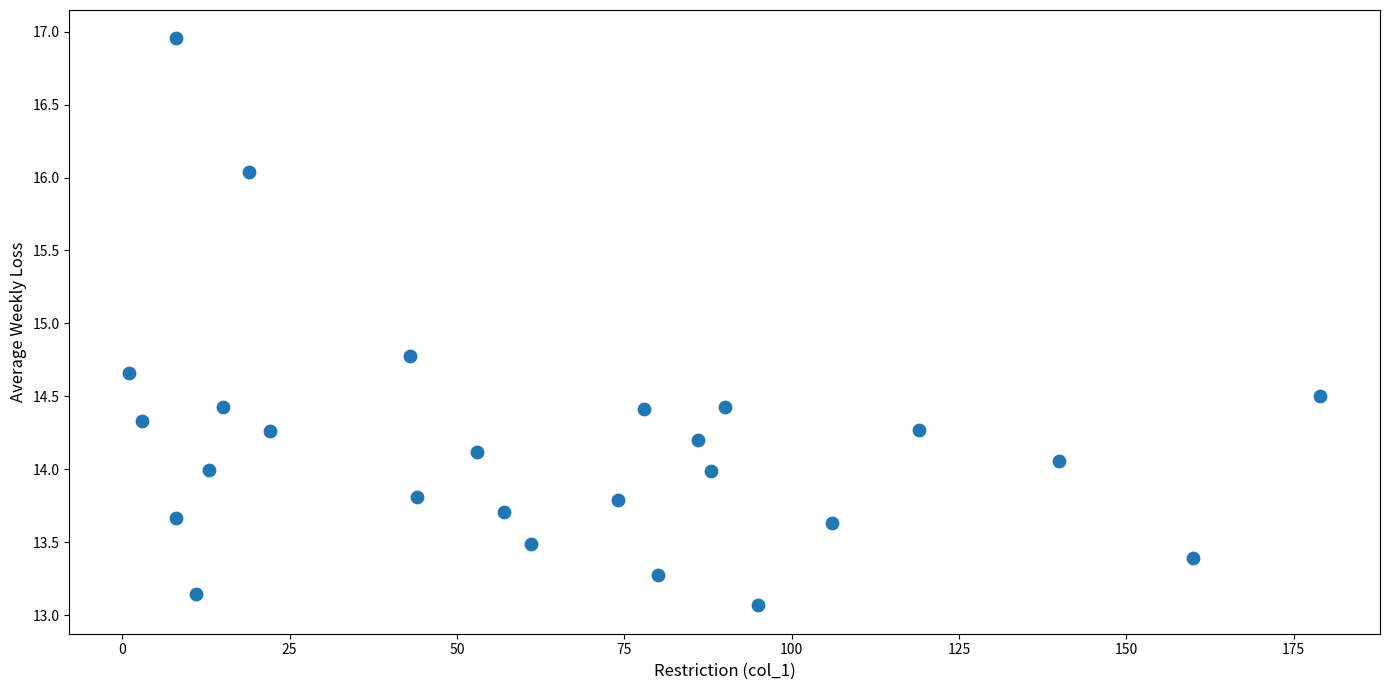

What Y value in the scatter plot is closest to 15?

14.8